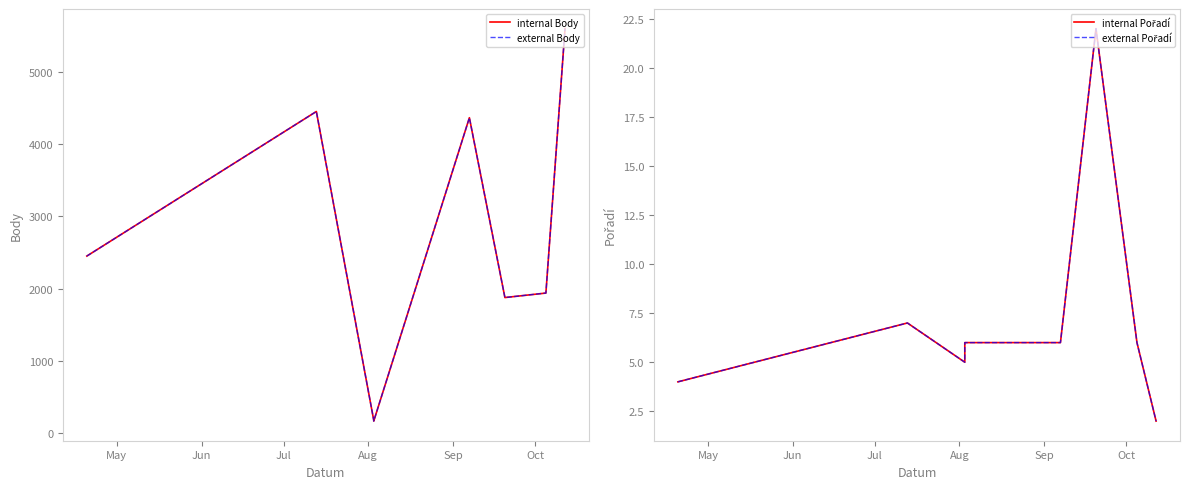

What is the label of the 5th point from the right?

Aug